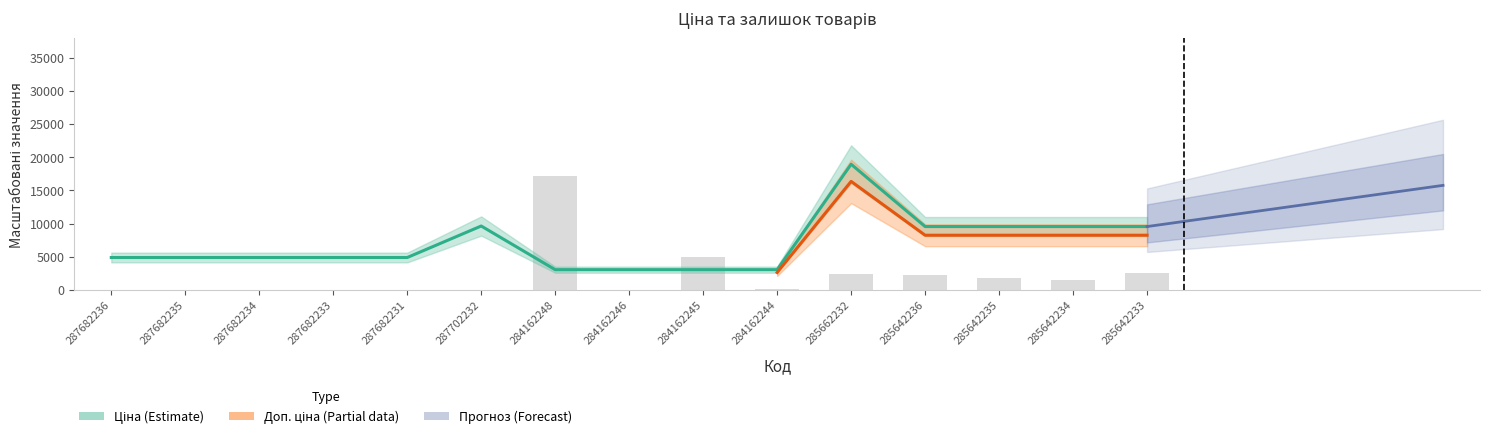

The value of Залишок at 287682234 is 0.0. True or false?

True